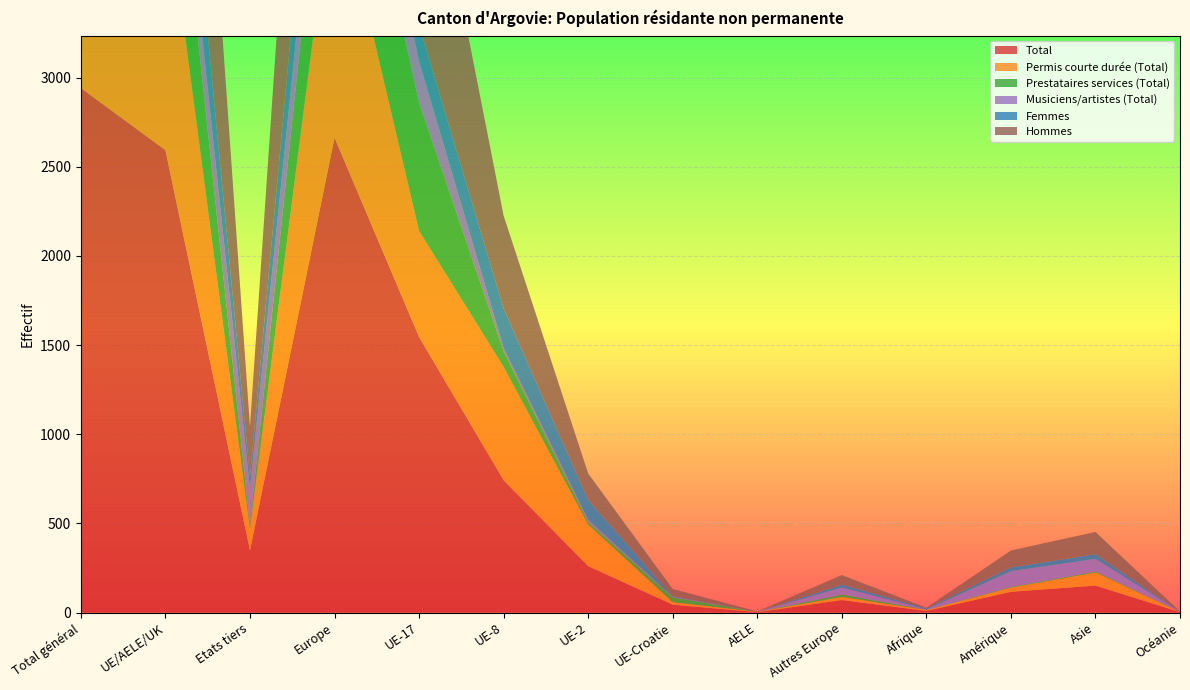

Reading left to right, what are all the values shown in this chart?

Total: Total général=2942	UE/AELE/UK=2594	Etats tiers=348	Europe=2664	UE-17=1546	UE-8=742	UE-2=260	UE-Croatie=44	AELE=2	Autres Europe=70	Afrique=9	Amérique=116	Asie=151	Océanie=2
Permis courte durée (Total): Total général=1601	UE/AELE/UK=1480	Etats tiers=121	Europe=1498	UE-17=595	UE-8=636	UE-2=233	UE-Croatie=14	AELE=2	Autres Europe=18	Afrique=5	Amérique=24	Asie=74	Océanie=0
Prestataires services (Total): Total général=871	UE/AELE/UK=848	Etats tiers=23	Europe=861	UE-17=719	UE-8=88	UE-2=14	UE-Croatie=27	AELE=0	Autres Europe=13	Afrique=1	Amérique=4	Asie=5	Océanie=0
Musiciens/artistes (Total): Total général=469	UE/AELE/UK=266	Etats tiers=203	Europe=305	UE-17=232	UE-8=18	UE-2=13	UE-Croatie=3	AELE=0	Autres Europe=39	Afrique=3	Amérique=88	Asie=71	Océanie=2
Femmes: Total général=608	UE/AELE/UK=539	Etats tiers=69	Europe=555	UE-17=203	UE-8=221	UE-2=111	UE-Croatie=4	AELE=0	Autres Europe=16	Afrique=5	Amérique=22	Asie=26	Océanie=0
Hommes: Total général=2334	UE/AELE/UK=2055	Etats tiers=279	Europe=2109	UE-17=1343	UE-8=521	UE-2=149	UE-Croatie=40	AELE=2	Autres Europe=54	Afrique=4	Amérique=94	Asie=125	Océanie=2